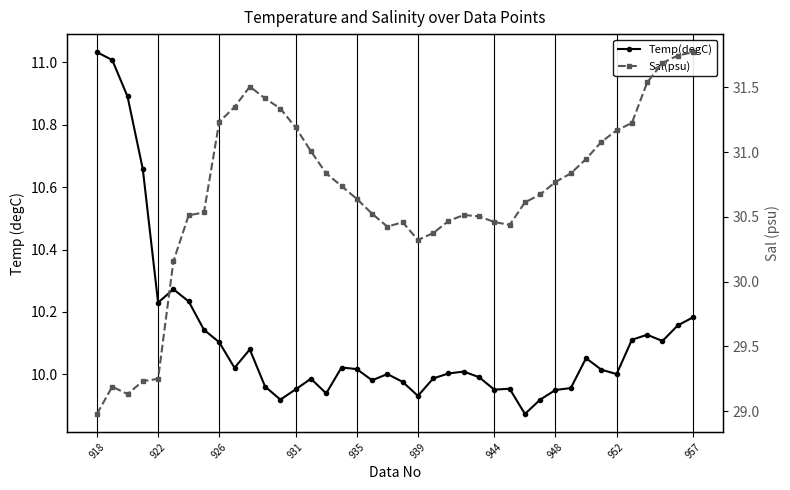

What is the greatest value displayed?

31.8